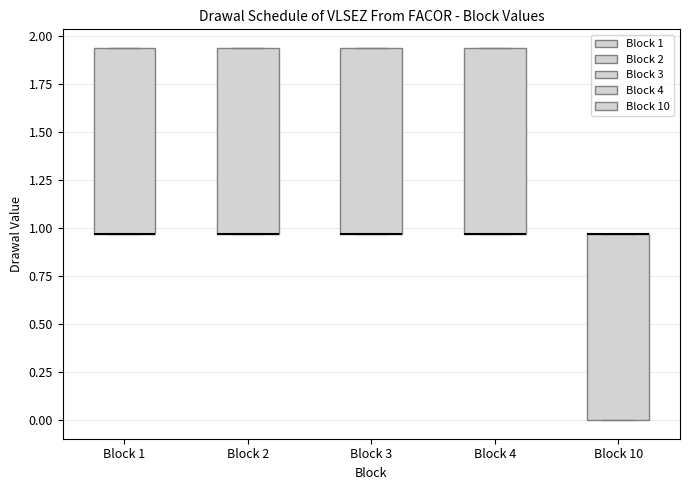

Where is the upper edge of the box for Block 3 on the y-axis? The values are not printed on the chart, so give them approximately, as read against the axis.

1.95